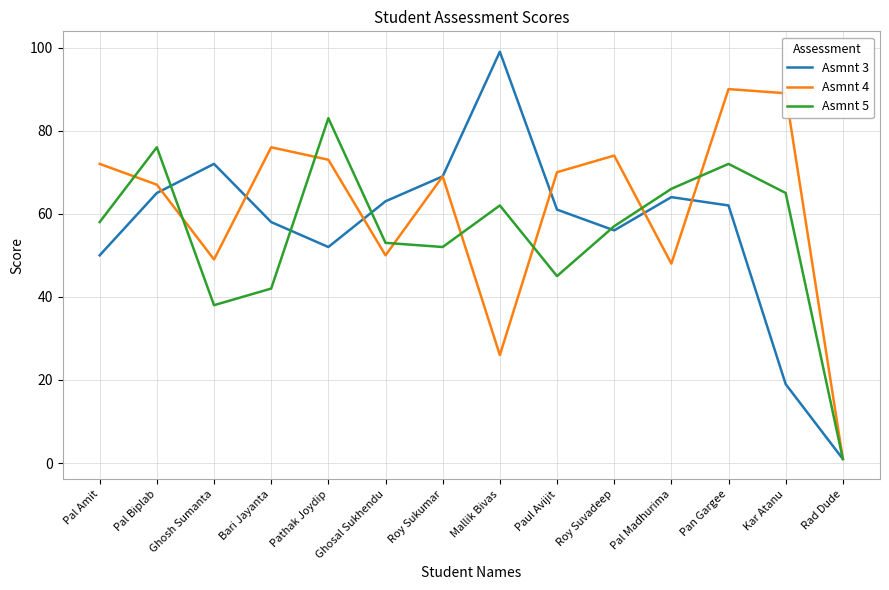

What is the highest value of the Asmnt 4 series?

90